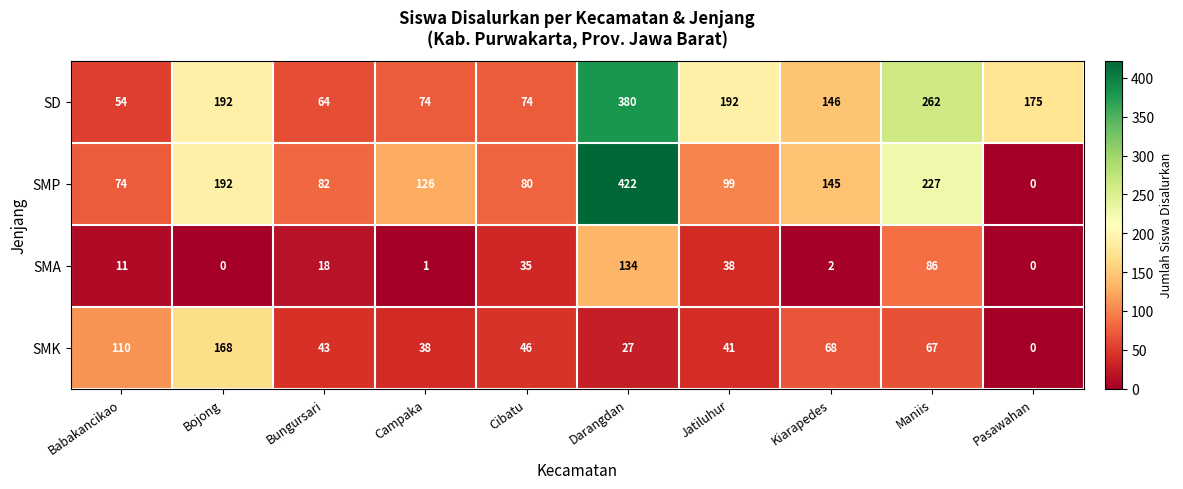

Where does the SMK series first go above 46?

Babakancikao